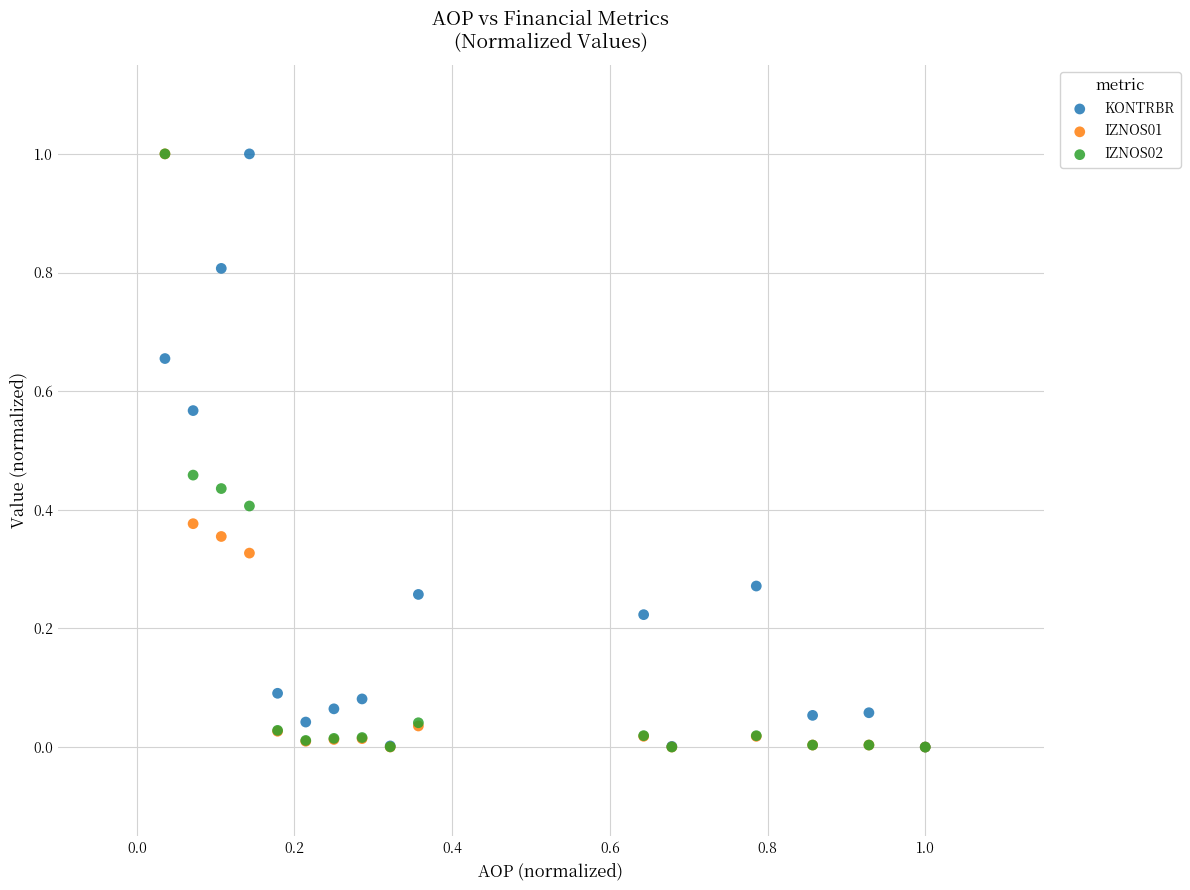

What are all the series names shown in the legend?

KONTRBR, IZNOS01, IZNOS02